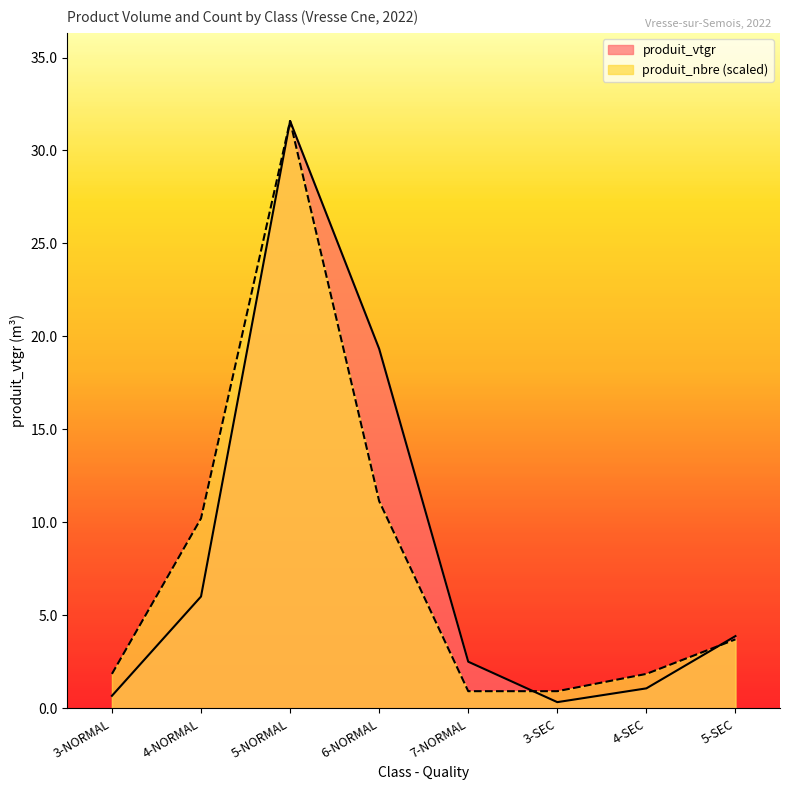

What is the minimum value for produit_nbre?

0.9